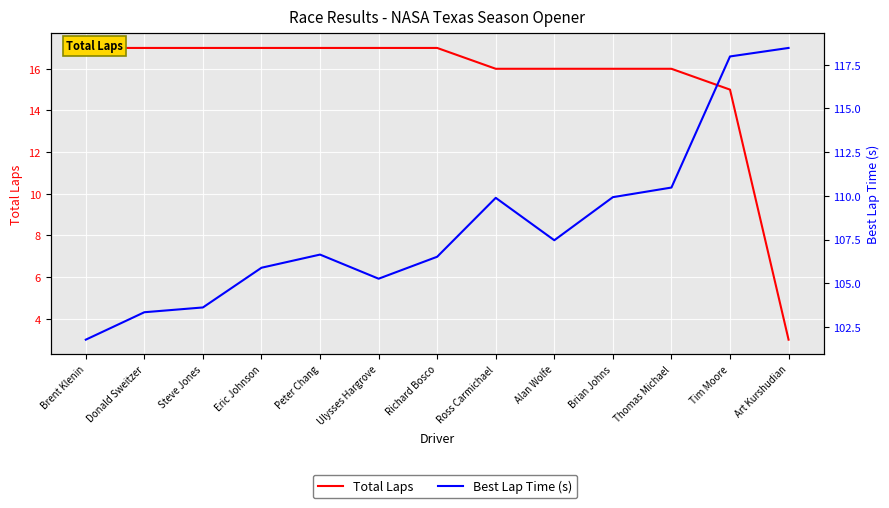

Rank the series by their average value, from lowest to highest.

Total Laps, Best Lap Time (s)